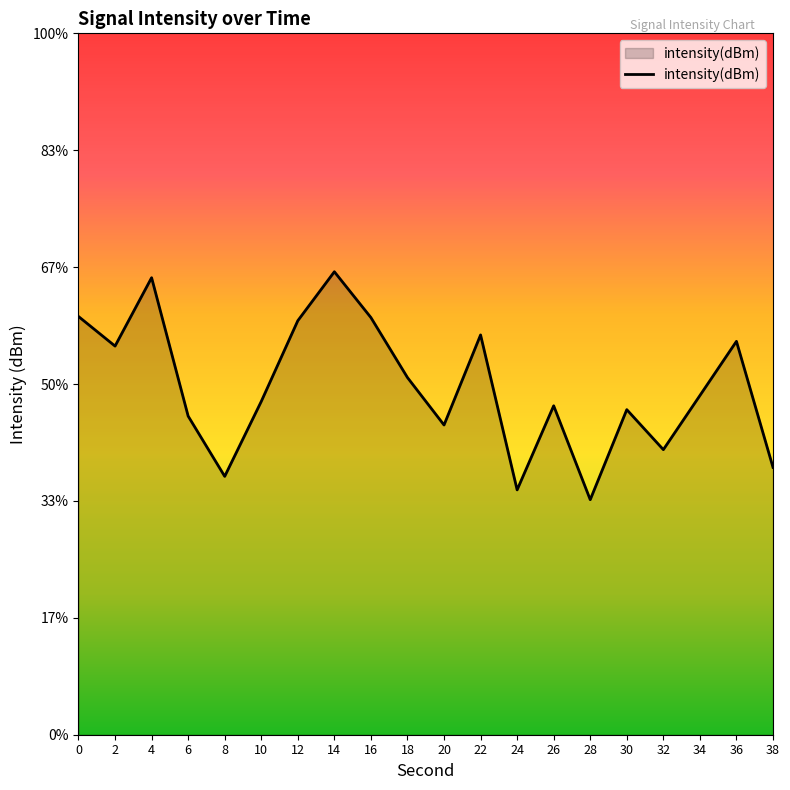

Reading left to right, what are all the values shown in this chart?

-131.1	-131.7	-130.2	-133.2	-134.5	-132.9	-131.1	-130.1	-131.1	-132.4	-133.4	-131.4	-134.8	-133.0	-135.0	-133.0	-133.9	-132.7	-131.6	-134.3